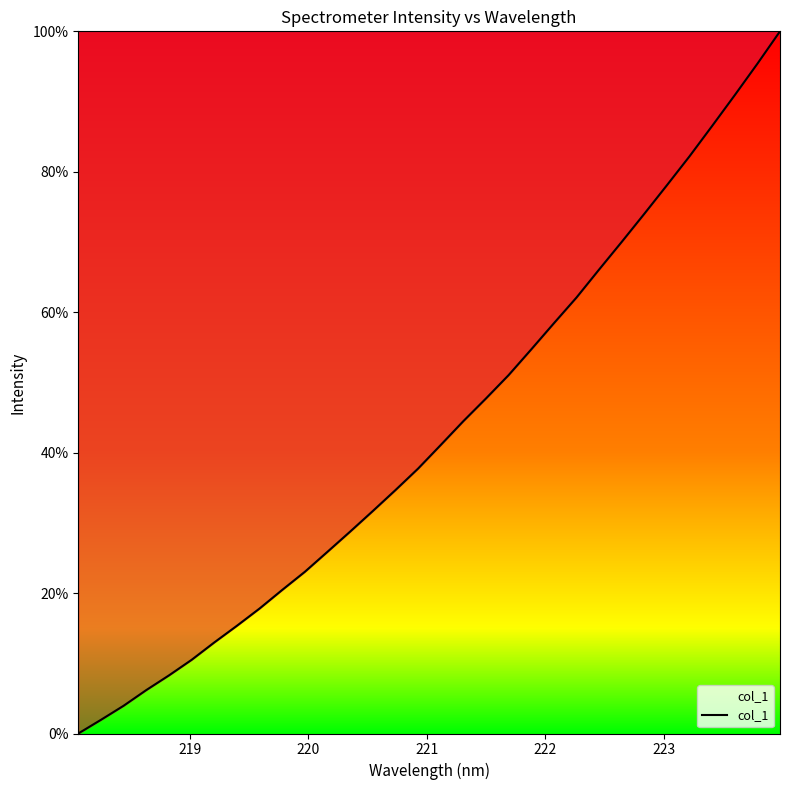

How many categories are shown in the chart?

32